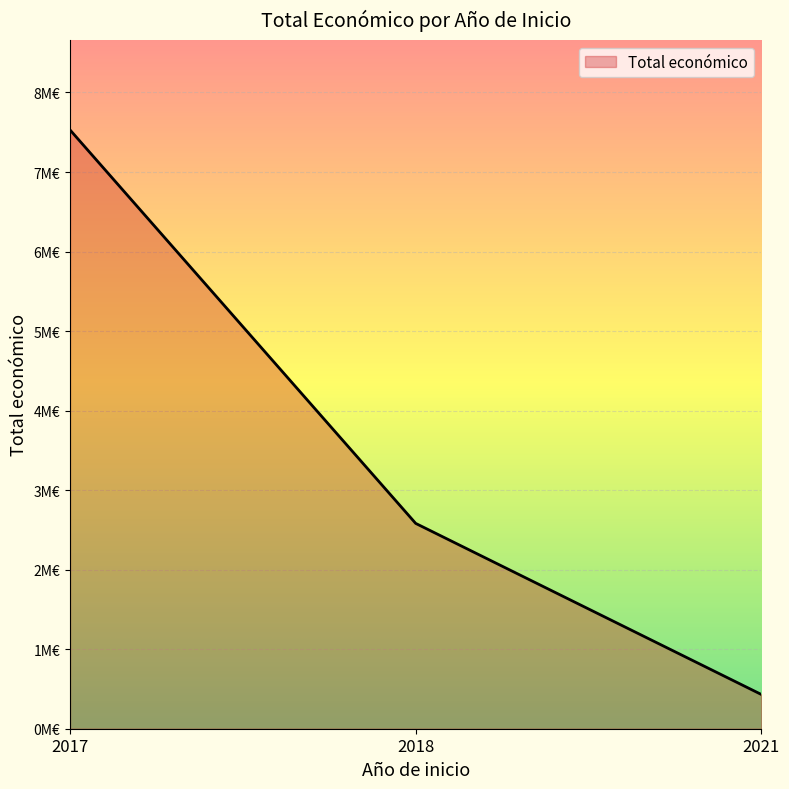

Does the chart display data point markers on the line(s)?

No